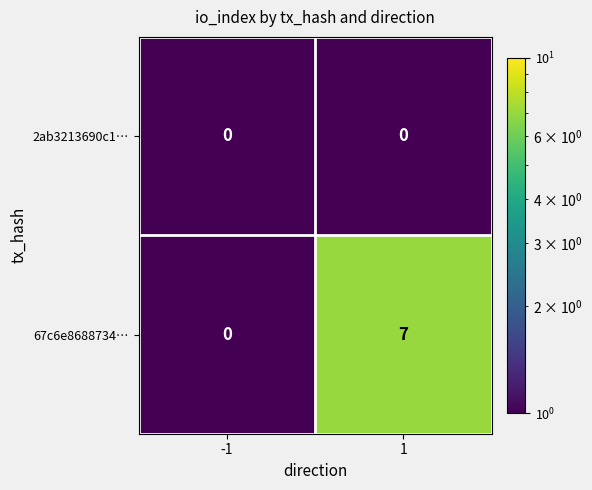

At how many categories does at least one series exceed 3?

1